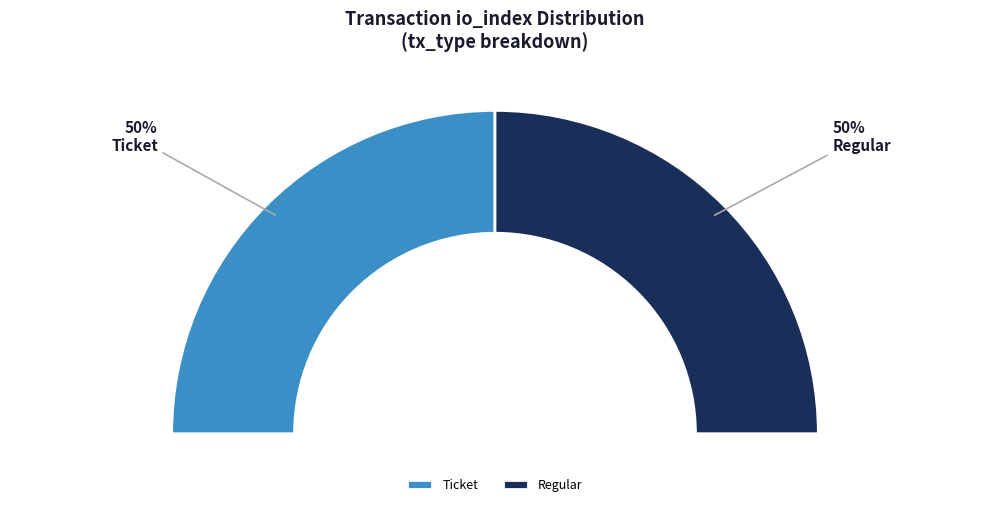

How many slices are in this pie chart?

2